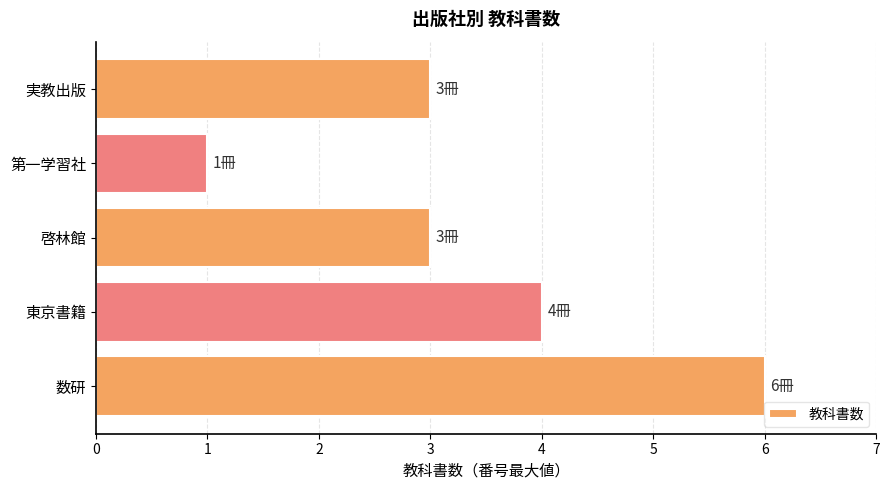

Are the bars grouped side by side (vs. stacked)?

No